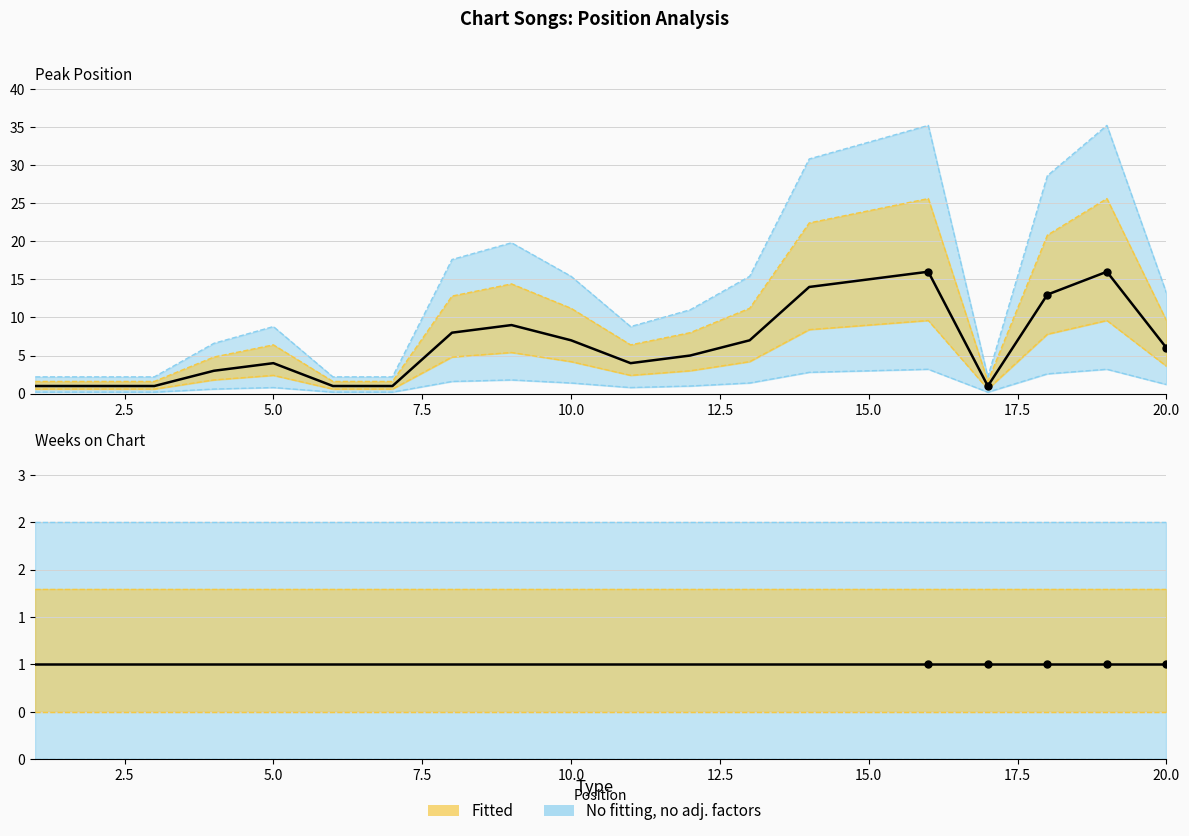

Which has a higher value, 5 or 13?

13